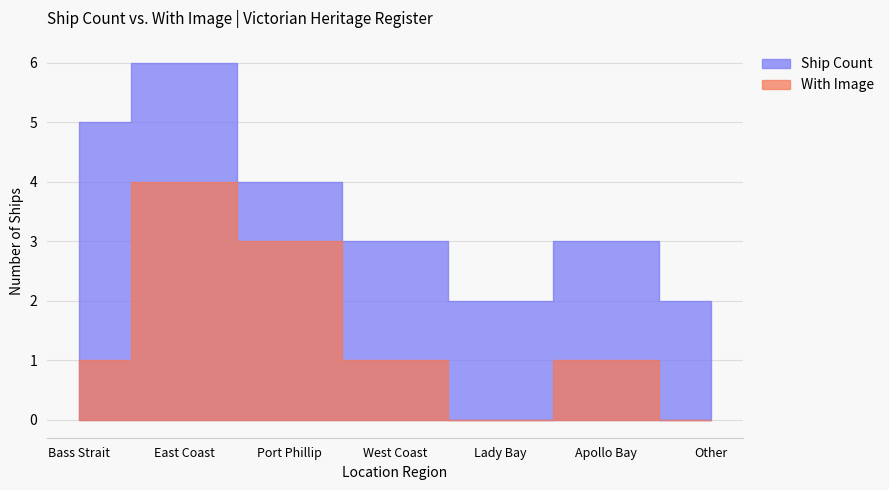

Count the With Image values in the range 0 to 3.

6